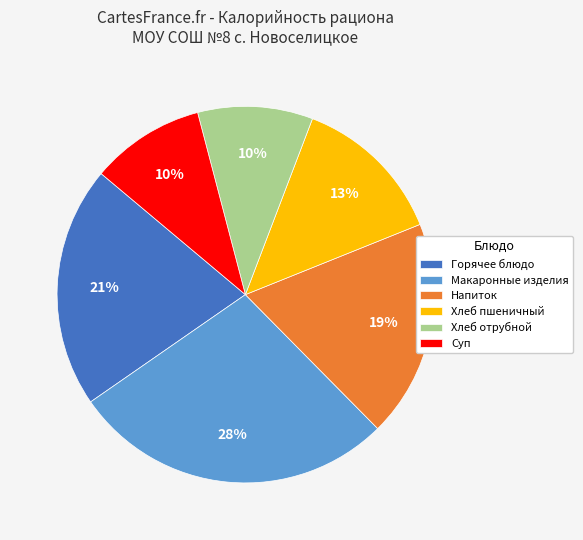

Which category has the biggest portion of the pie?

Макаронные изделия